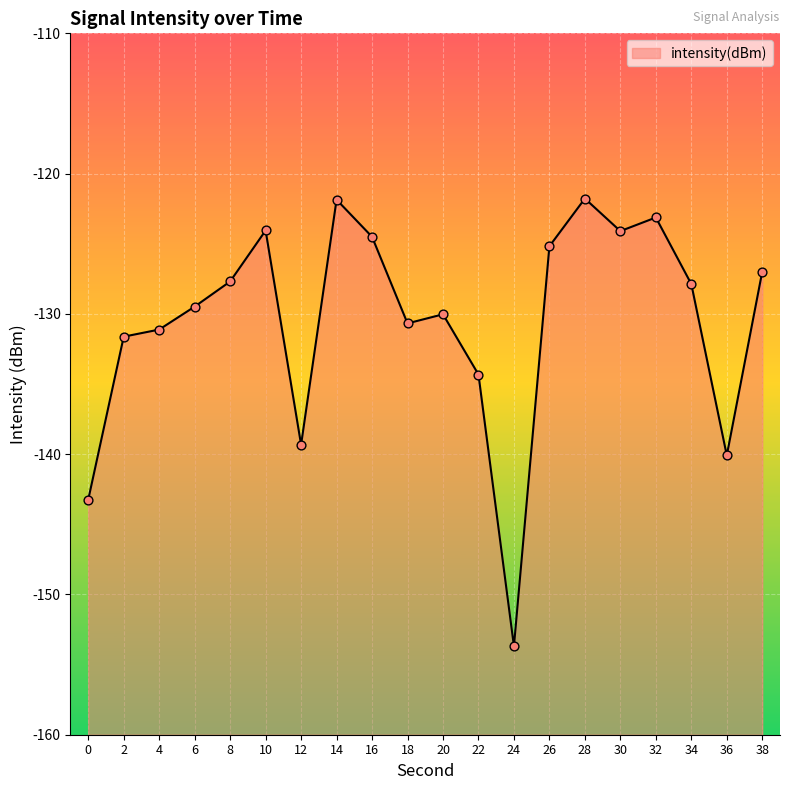

What is the change in value from 20 to 30?

+5.9